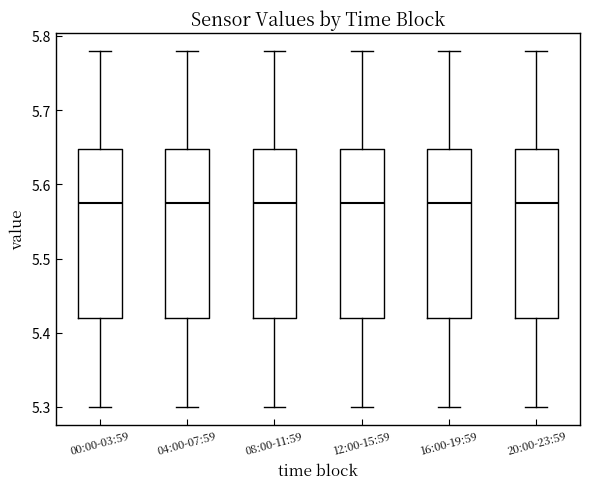

Reading left to right, transcribe this box plot: for each box, give where its median line is, the range the box spans, and where its two whiskers end, as read against the y-axis. The values are not printed on the chart, so give them approximately, as read against the axis.

00:00-03:59: median 5.58, box 5.42 to 5.65, whiskers 5.30 to 5.78
04:00-07:59: median 5.58, box 5.42 to 5.65, whiskers 5.30 to 5.78
08:00-11:59: median 5.58, box 5.42 to 5.65, whiskers 5.30 to 5.78
12:00-15:59: median 5.58, box 5.42 to 5.65, whiskers 5.30 to 5.78
16:00-19:59: median 5.58, box 5.42 to 5.65, whiskers 5.30 to 5.78
20:00-23:59: median 5.58, box 5.42 to 5.65, whiskers 5.30 to 5.78